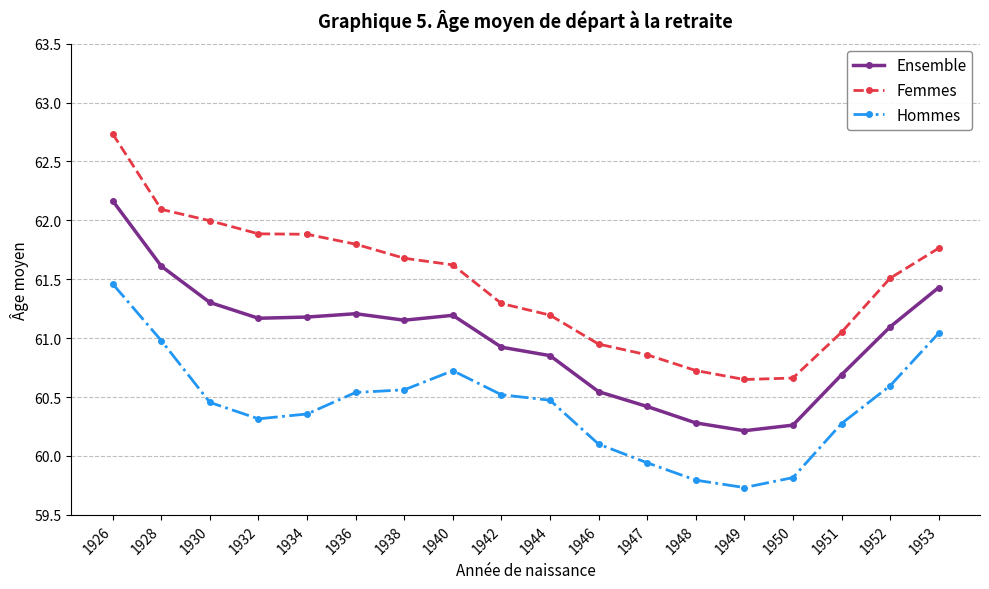

Is the value of Ensemble at 1948 greater than the value of Femmes at 1947?

No